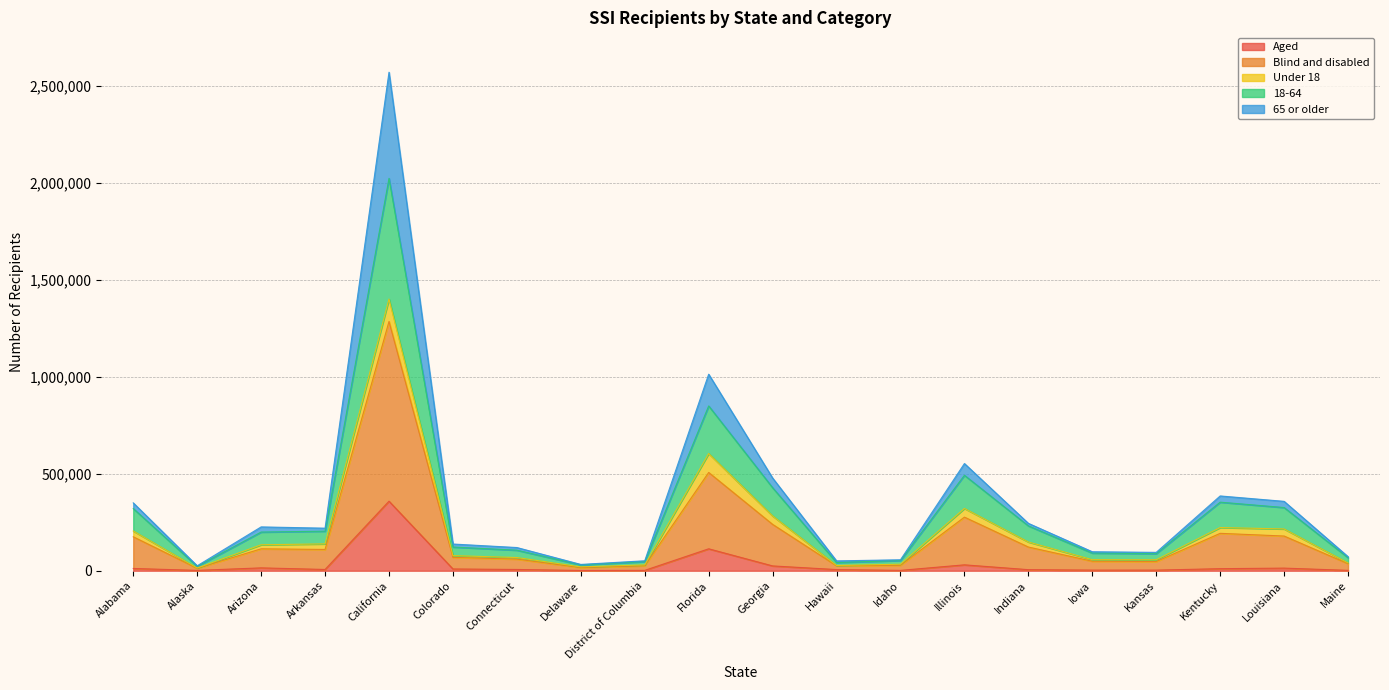

At which category is the sum across all series the highest?

California